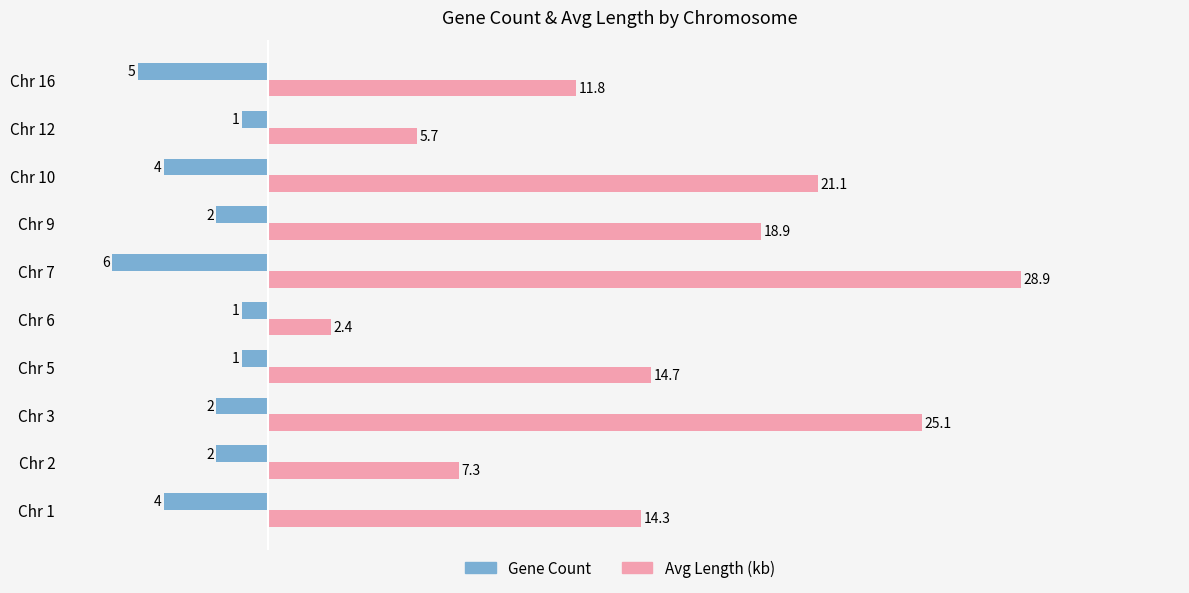

Rank the series by their average value, from lowest to highest.

Gene Count, Avg Length (kb)